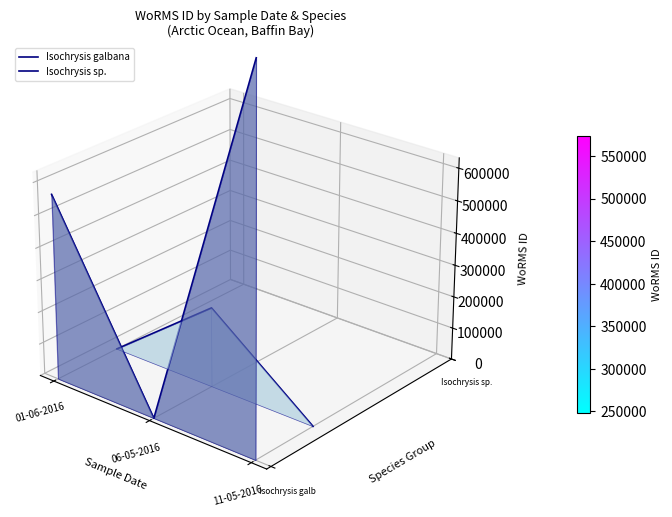

Which series has the largest range (max minus min)?

Isochrysis galbana